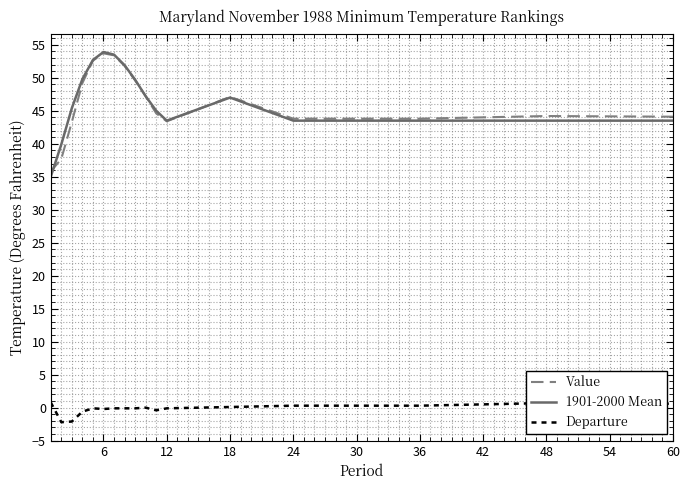

What is the greatest value displayed?

53.9